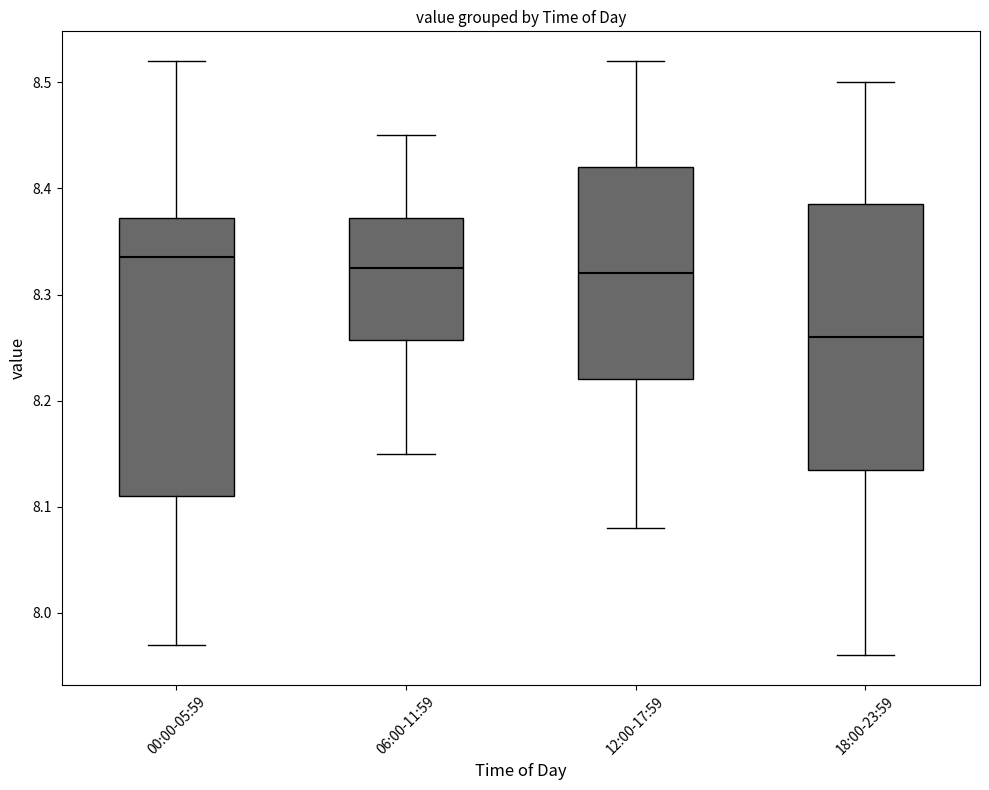

Reading left to right, read every box against the y-axis: the position of its median line, the range the box covers, and the ends of its whiskers. The values are not printed on the chart, so give them approximately, as read against the axis.

00:00-05:59: median 8.34, box 8.11 to 8.37, whiskers 7.97 to 8.52
06:00-11:59: median 8.33, box 8.26 to 8.37, whiskers 8.15 to 8.45
12:00-17:59: median 8.32, box 8.22 to 8.42, whiskers 8.08 to 8.52
18:00-23:59: median 8.26, box 8.14 to 8.39, whiskers 7.96 to 8.50